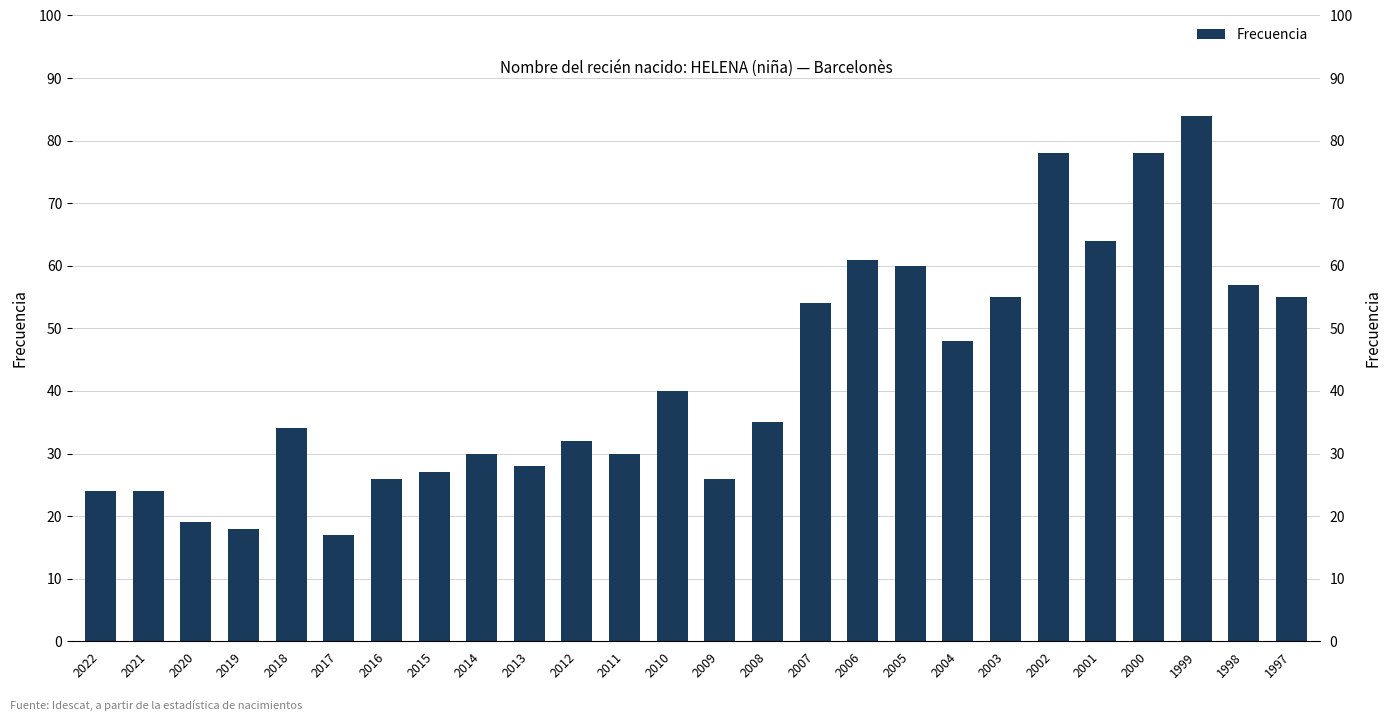

Which label corresponds to the smallest value in the chart?

2017